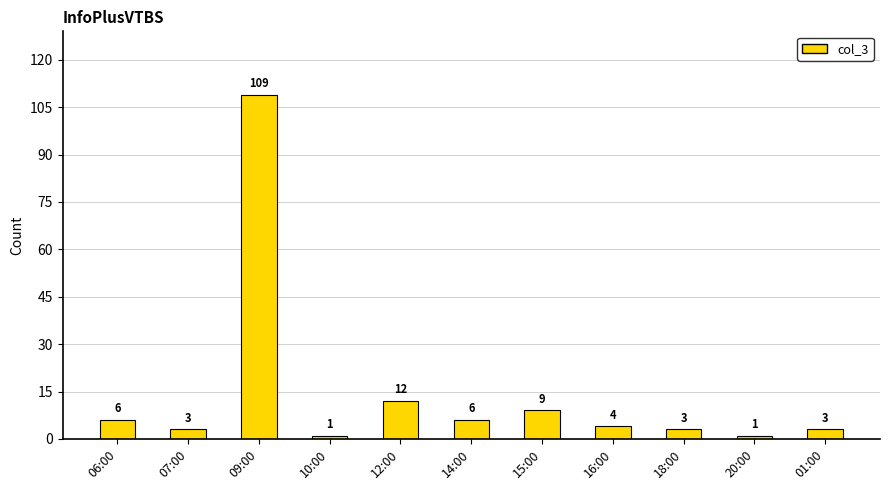

What is the value of the 4th bar from the left?

1